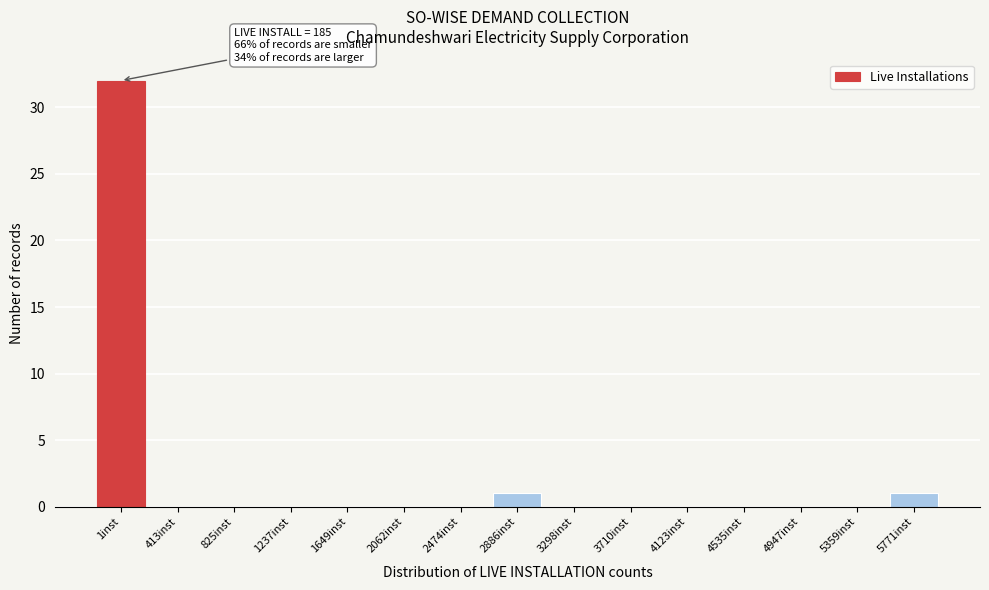

Reading left to right, what are all the values shown in this chart?

1inst=32	413inst=0	825inst=0	1237inst=0	1649inst=0	2062inst=0	2474inst=0	2886inst=1	3298inst=0	3710inst=0	4123inst=0	4535inst=0	4947inst=0	5359inst=0	5771inst=1